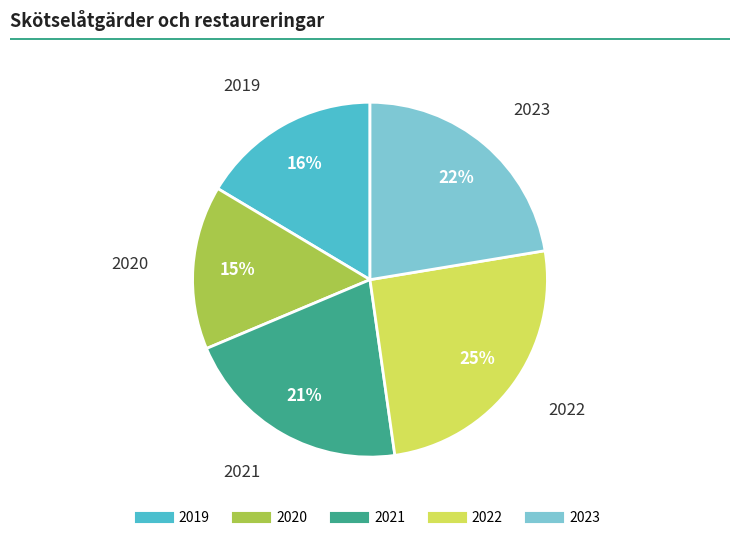

True or false: 2023 accounts for 29% of the total.

False